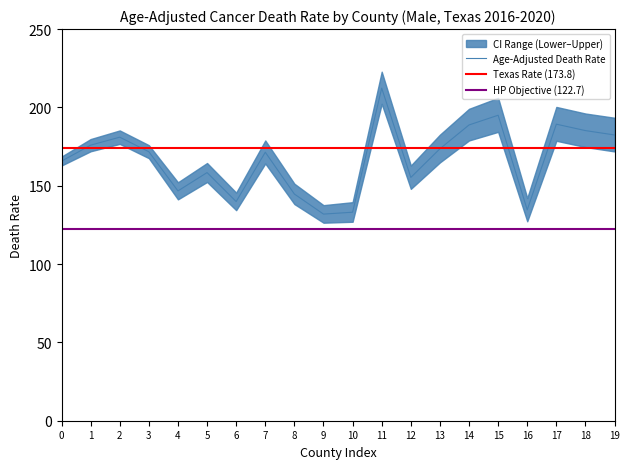

What is the difference between the second highest and minimum values in the Upper CI (Rate) series?

68.5